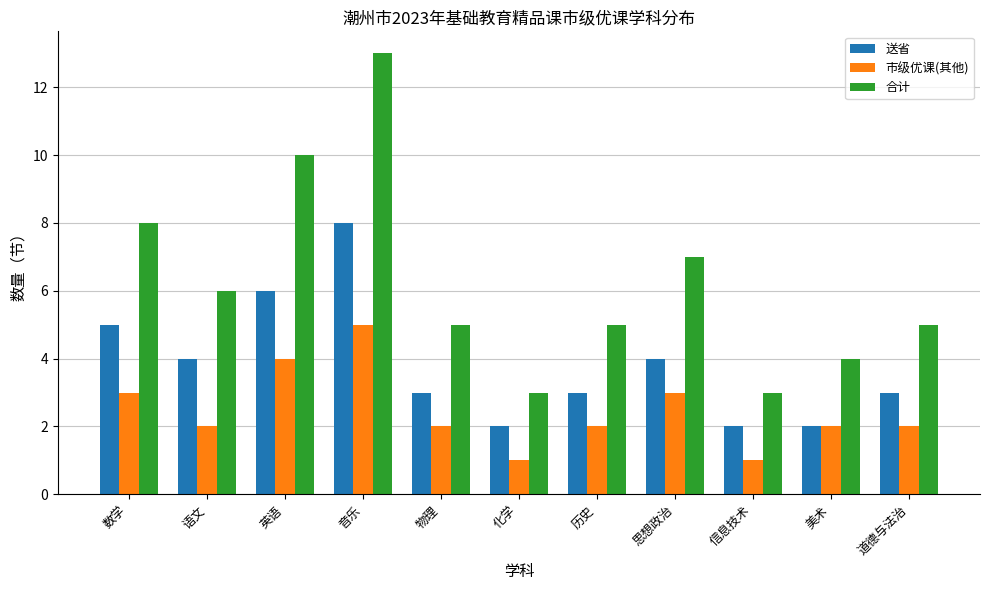

Which series has the widest spread of values?

合计